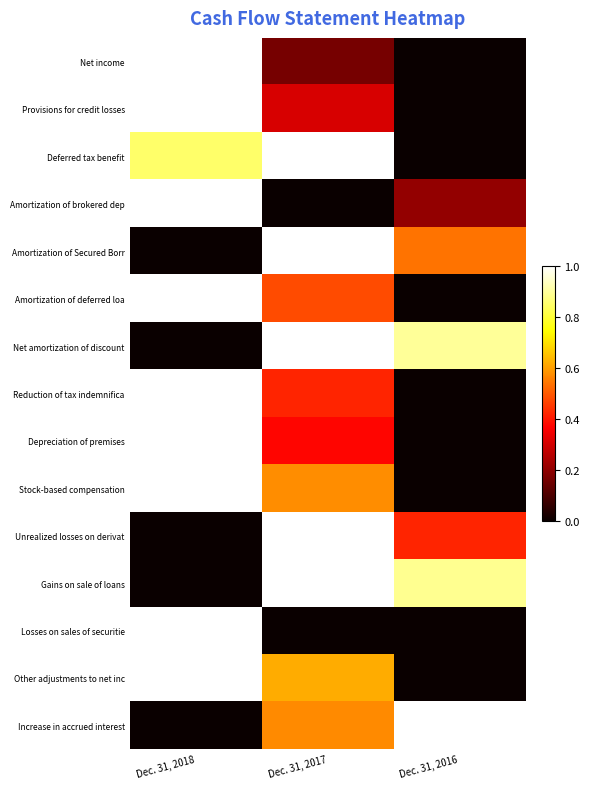

Reading right to left, extract all data points from this chart.

Net income: Dec. 31, 2016=0.0	Dec. 31, 2017=0.2	Dec. 31, 2018=1.0
Provisions for credit losses: Dec. 31, 2016=0.0	Dec. 31, 2017=0.3	Dec. 31, 2018=1.0
Deferred tax benefit: Dec. 31, 2016=0.0	Dec. 31, 2017=1.0	Dec. 31, 2018=0.8
Amortization of brokered dep: Dec. 31, 2016=0.2	Dec. 31, 2017=0.0	Dec. 31, 2018=1.0
Amortization of Secured Borr: Dec. 31, 2016=0.5	Dec. 31, 2017=1.0	Dec. 31, 2018=0.0
Amortization of deferred loa: Dec. 31, 2016=0.0	Dec. 31, 2017=0.5	Dec. 31, 2018=1.0
Net amortization of discount: Dec. 31, 2016=0.9	Dec. 31, 2017=1.0	Dec. 31, 2018=0.0
Reduction of tax indemnifica: Dec. 31, 2016=0.0	Dec. 31, 2017=0.4	Dec. 31, 2018=1.0
Depreciation of premises: Dec. 31, 2016=0.0	Dec. 31, 2017=0.4	Dec. 31, 2018=1.0
Stock-based compensation: Dec. 31, 2016=0.0	Dec. 31, 2017=0.6	Dec. 31, 2018=1.0
Unrealized losses on derivat: Dec. 31, 2016=0.4	Dec. 31, 2017=1.0	Dec. 31, 2018=0.0
Gains on sale of loans: Dec. 31, 2016=0.9	Dec. 31, 2017=1.0	Dec. 31, 2018=0.0
Losses on sales of securitie: Dec. 31, 2016=0.0	Dec. 31, 2017=0.0	Dec. 31, 2018=1.0
Other adjustments to net inc: Dec. 31, 2016=0.0	Dec. 31, 2017=0.6	Dec. 31, 2018=1.0
Increase in accrued interest: Dec. 31, 2016=1.0	Dec. 31, 2017=0.6	Dec. 31, 2018=0.0